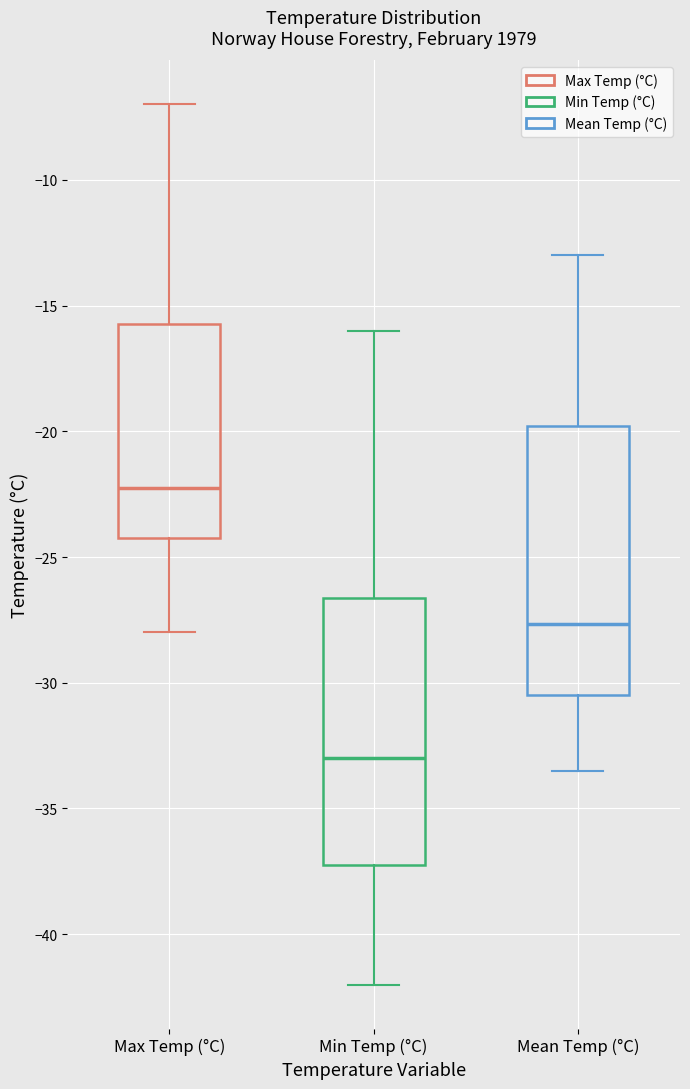

Reading left to right, transcribe this box plot: for each box, give where its median line is, the range the box spans, and where its two whiskers end, as read against the y-axis. The values are not printed on the chart, so give them approximately, as read against the axis.

Max Temp (°C): median -22.0, box -24.0 to -15.5, whiskers -28.0 to -7.0
Min Temp (°C): median -33.0, box -37.0 to -26.5, whiskers -42.0 to -16.0
Mean Temp (°C): median -27.5, box -30.5 to -20.0, whiskers -33.5 to -13.0